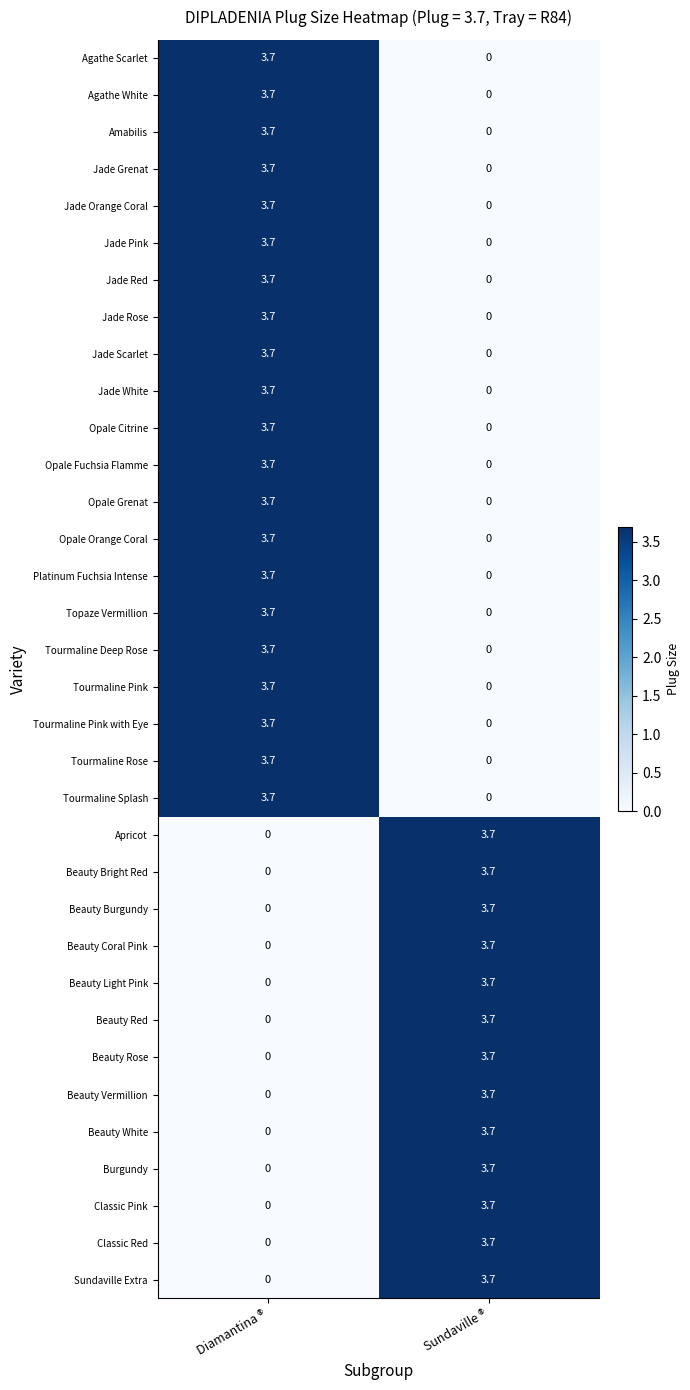

What is the spread (max minus min) of values at Diamantina ®?

3.7